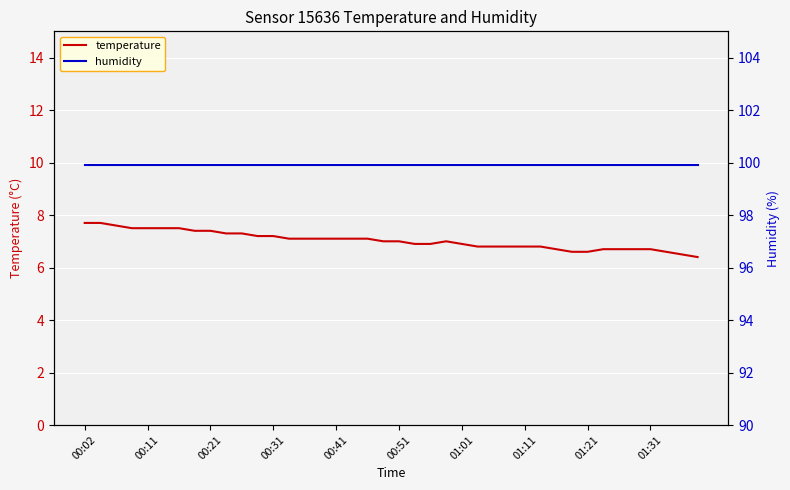

The value of temperature at 01:21 is 6.6. True or false?

True